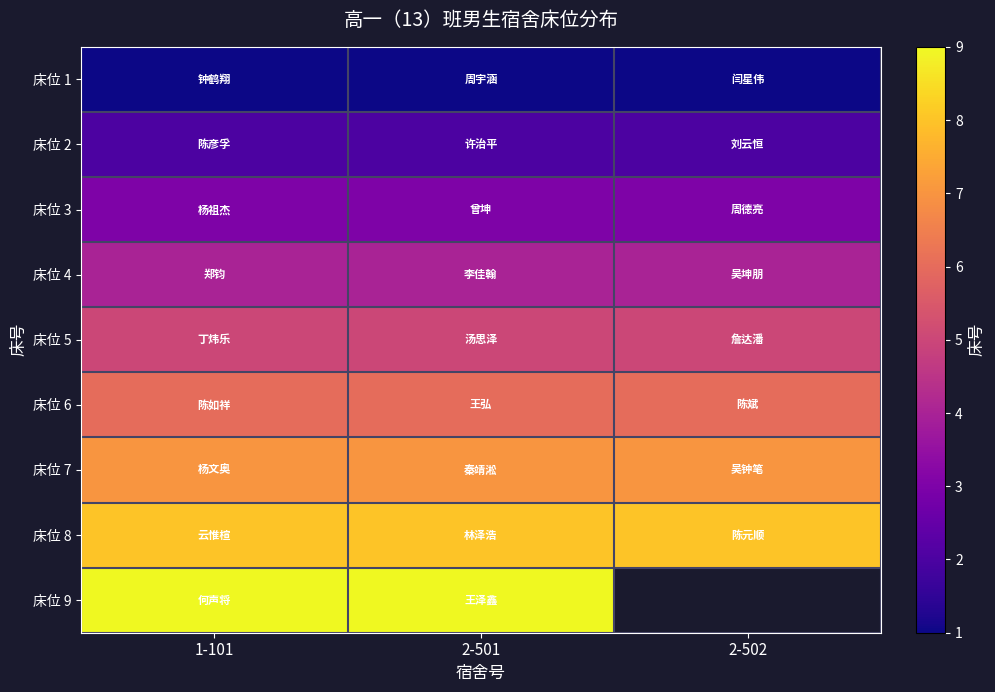

How many data points does each series have?

3